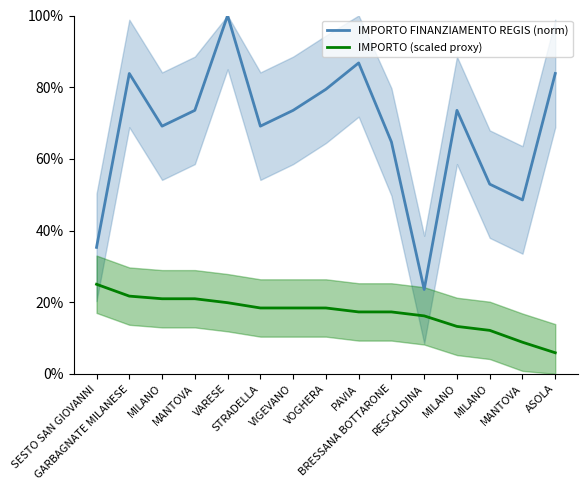

What is the label of the 8th point from the right?

VOGHERA